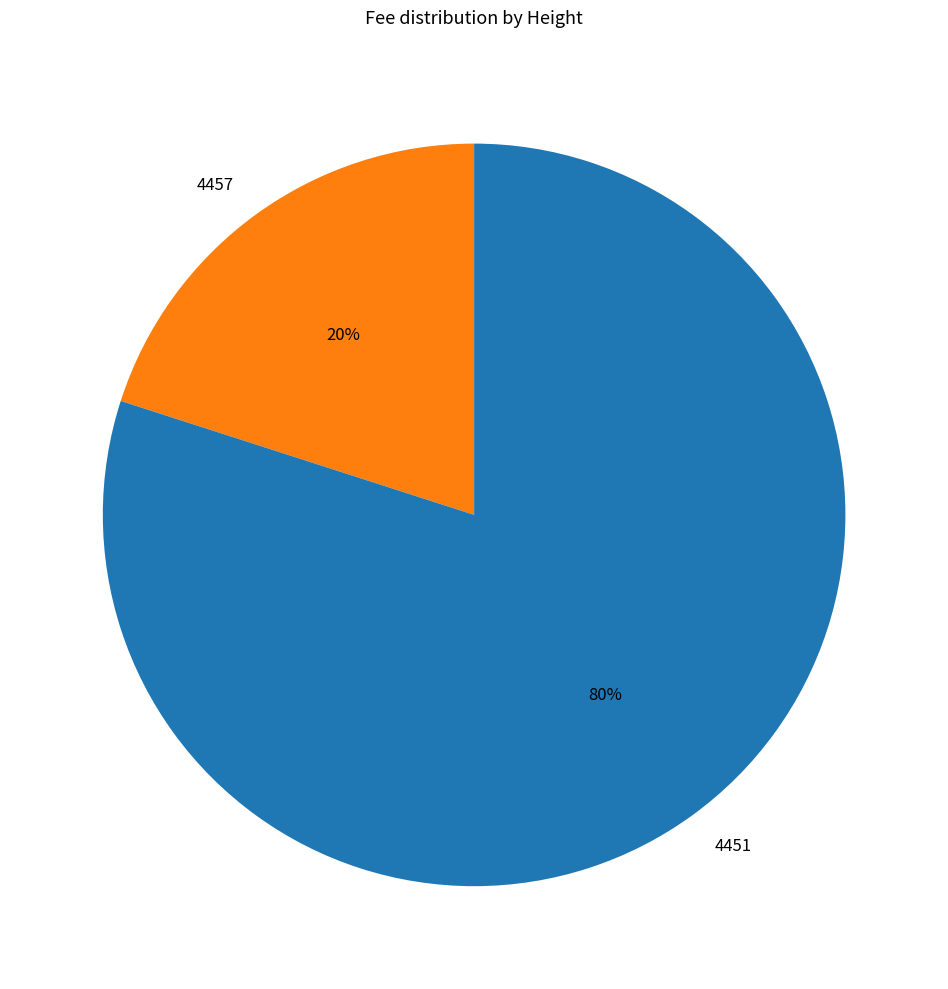

Rank the categories by value from lowest to highest.

4457, 4451